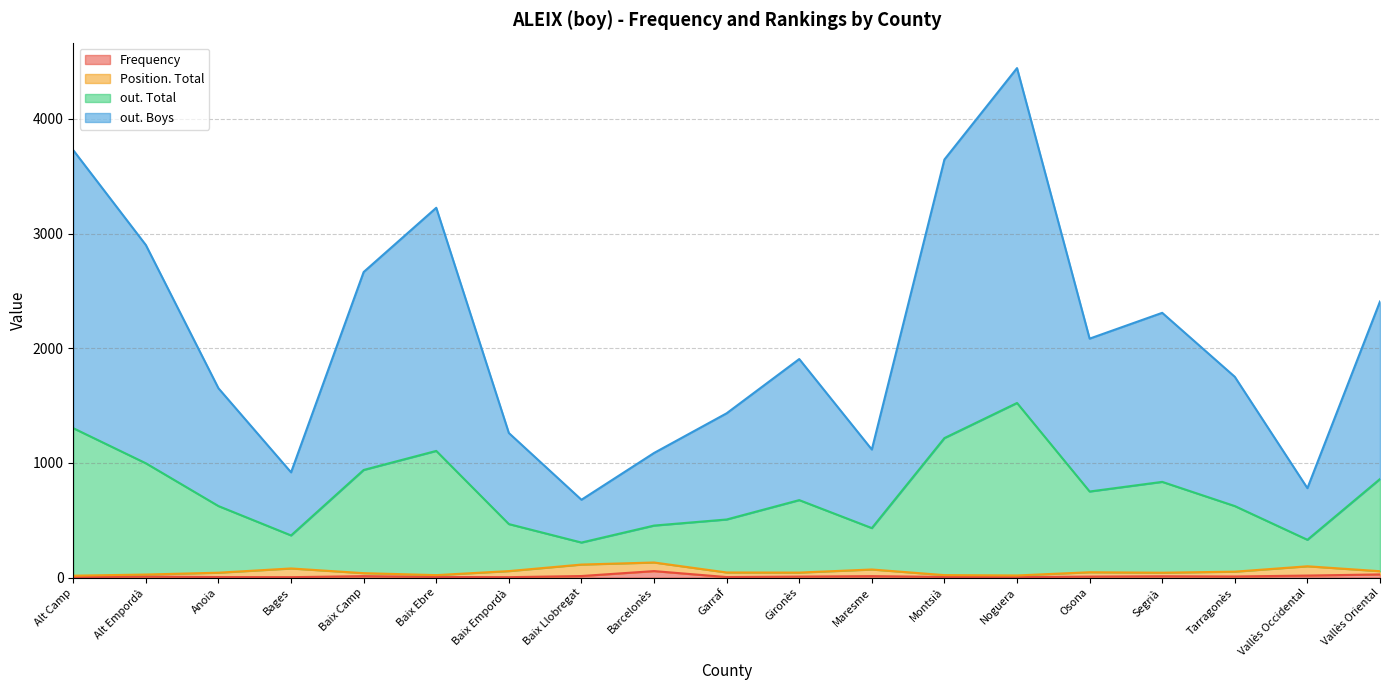

At which category is the sum across all series the highest?

Noguera